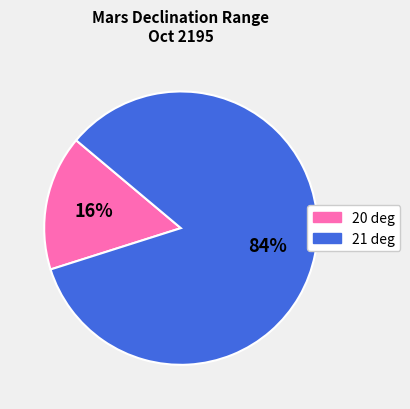

Is the sum of 21 deg and 20 deg greater than half?

Yes